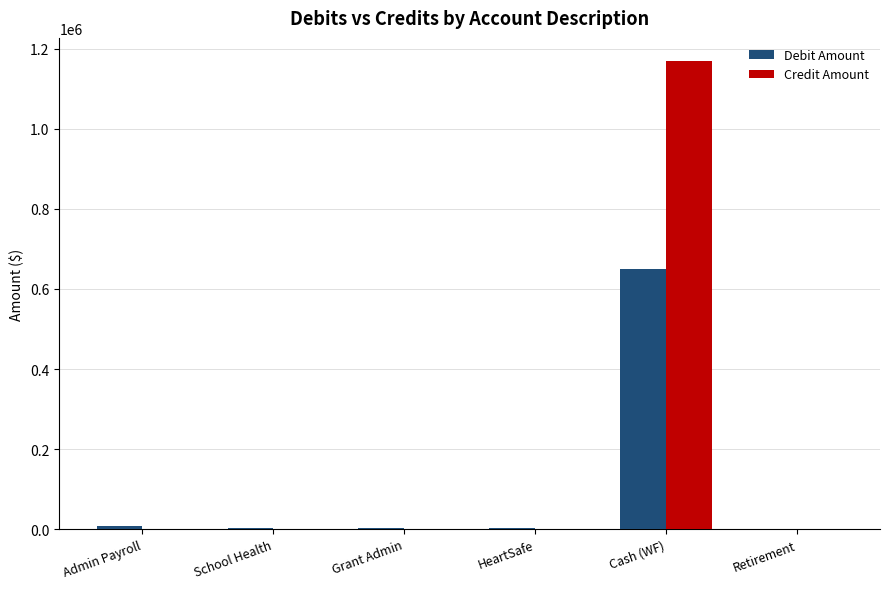

Is the value of Debit Amount at Cash (WF) greater than the value of Credit Amount at School Health?

Yes